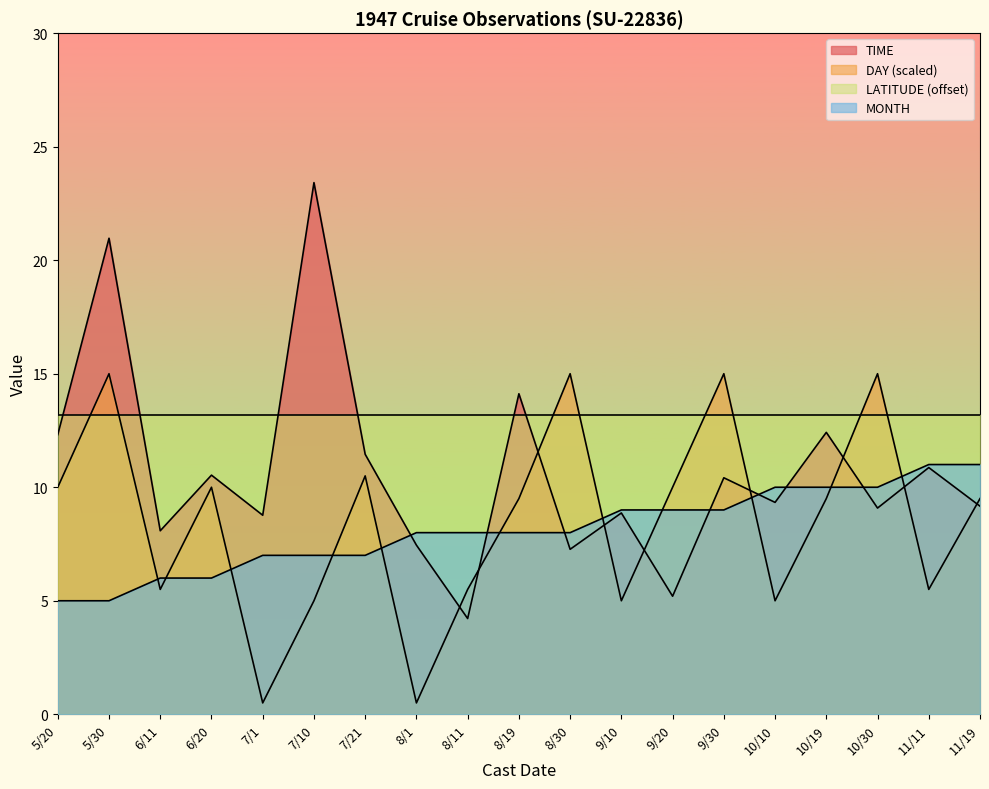

What is the label of the 16th point from the left?

10/19